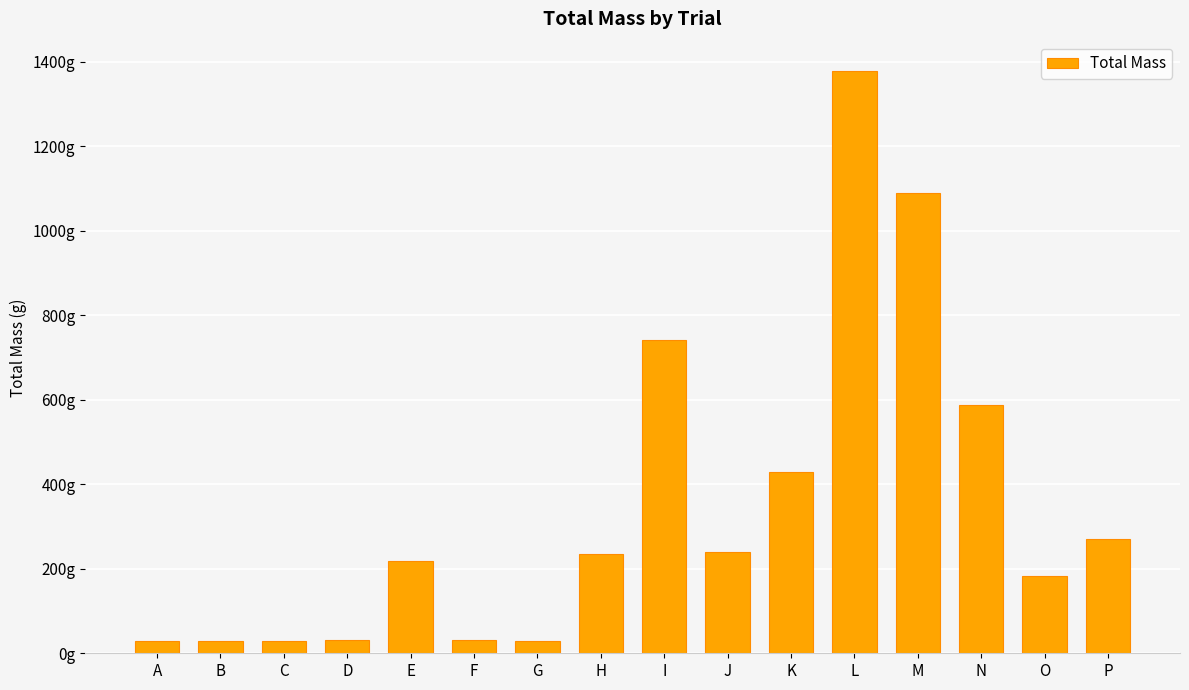

Rank the categories by value from lowest to highest.

A, B, C, G, D, F, O, E, H, J, P, K, N, I, M, L